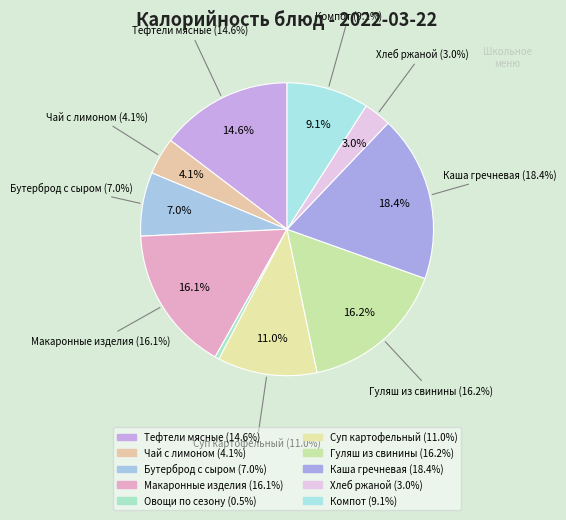

Combined, what portion of the pie is Компот из черной смородины and Макаронные изделия отварные?

25.2%